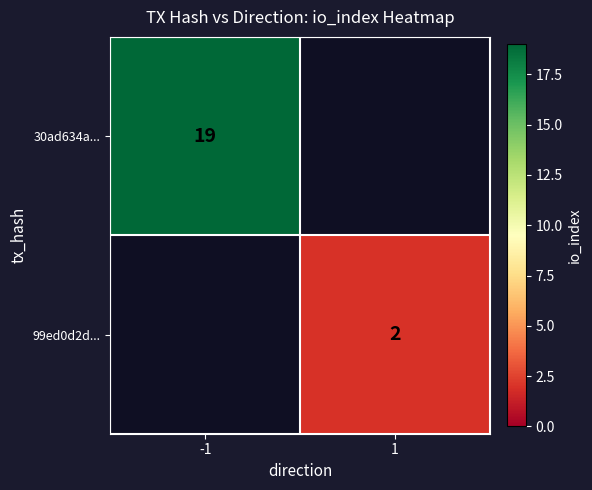

The 99ed0d2d... series shows 1 at 1. True or false?

False